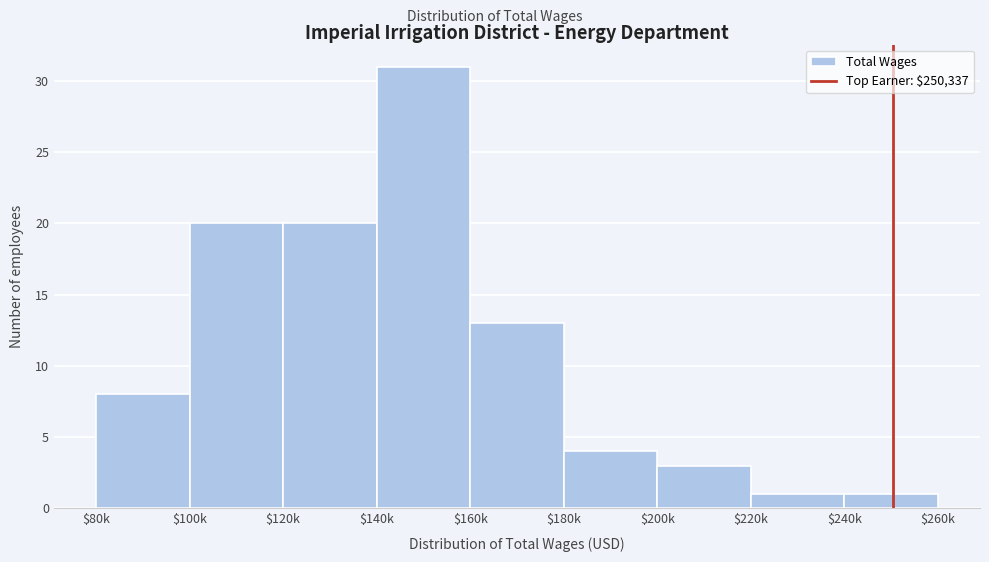

Reading left to right, extract all data points from this chart.

8	20	20	31	13	4	3	1	1